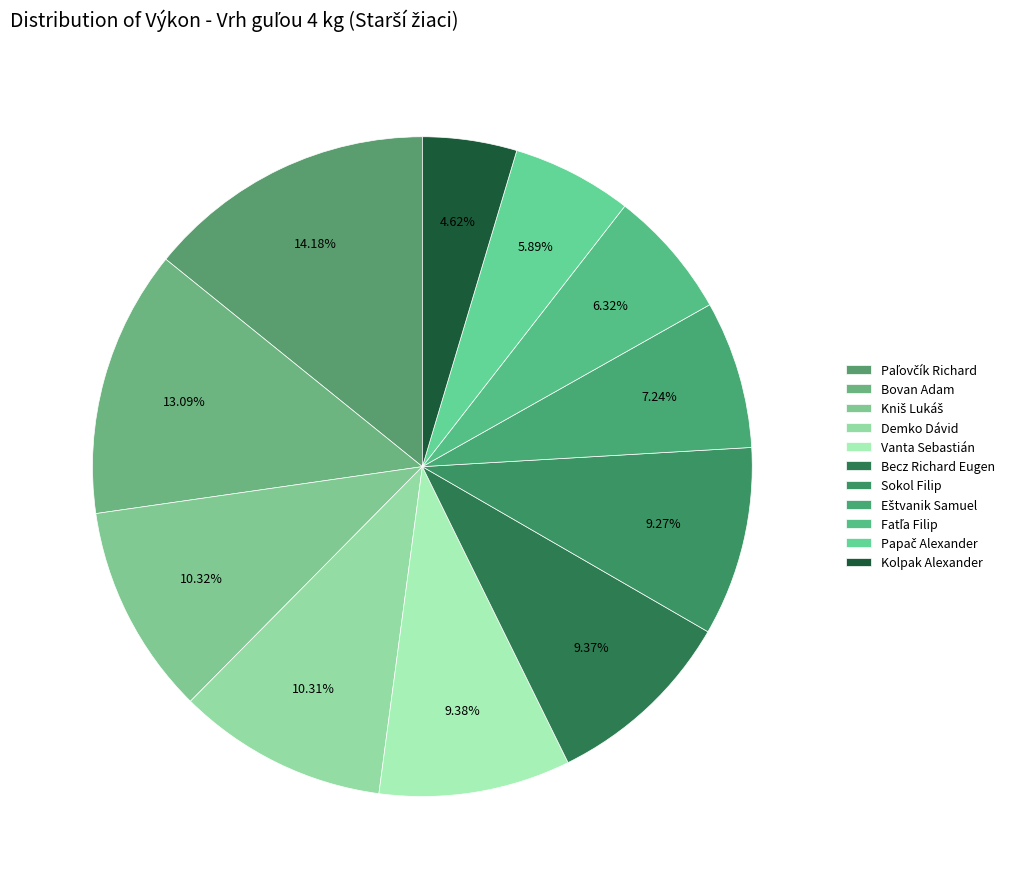

How many segments does this pie chart have?

11